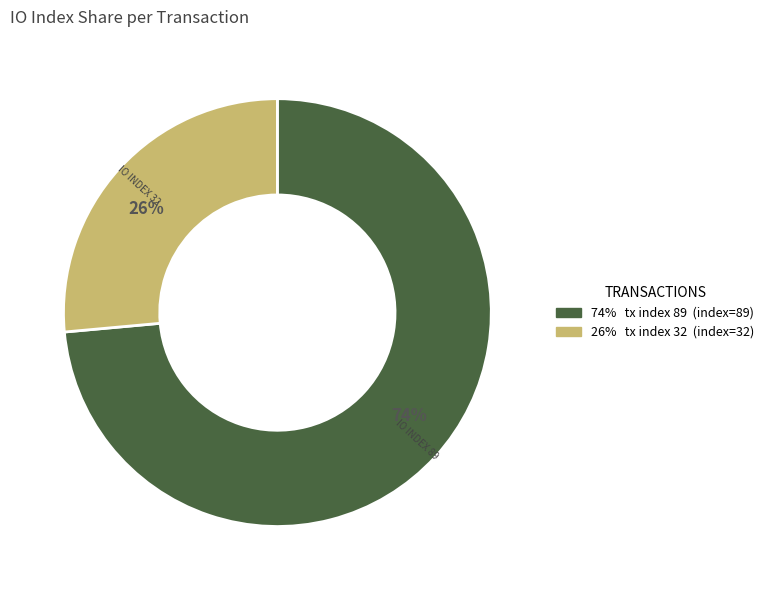

Is there any slice that represents more than half of the pie?

Yes